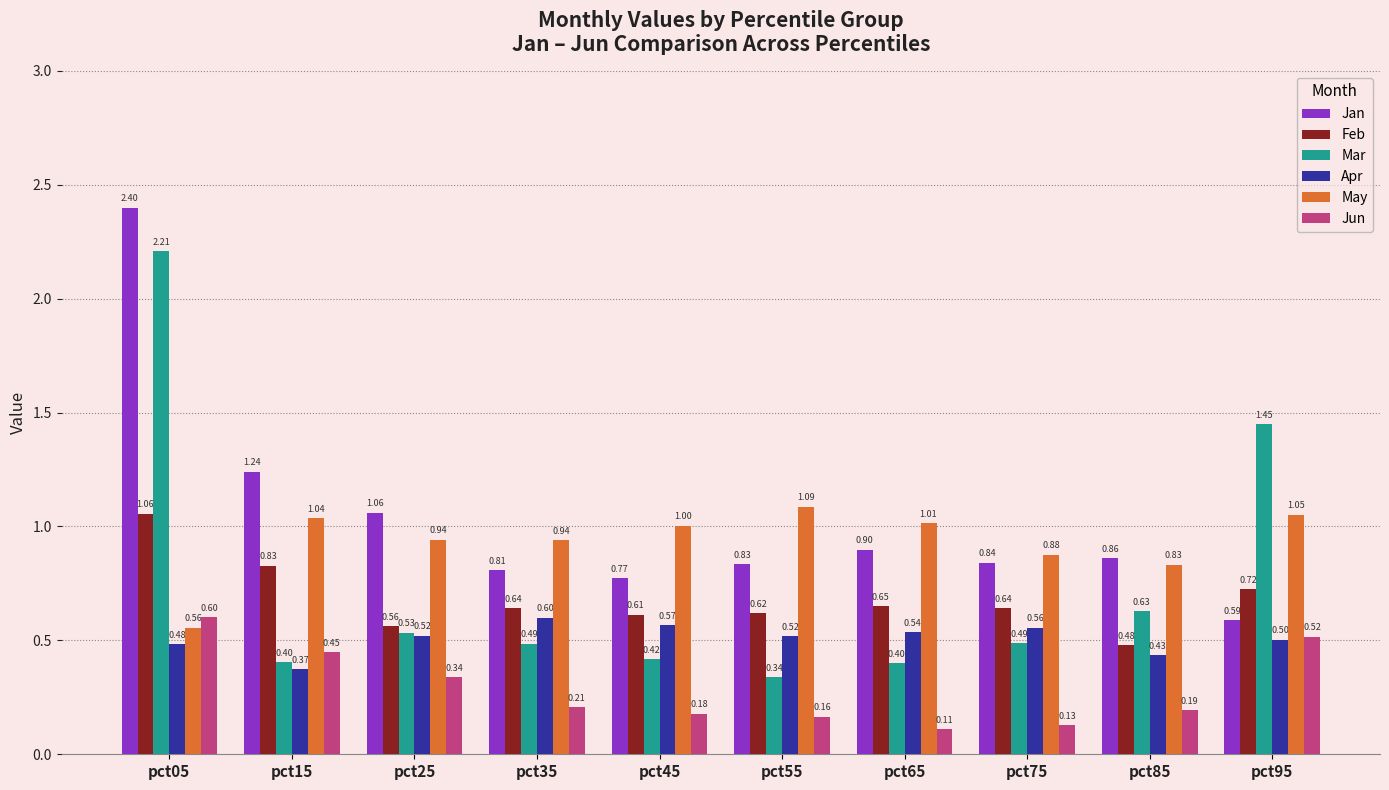

At pct25, list the series in order from largest to smallest.

Jan, May, Feb, Mar, Apr, Jun